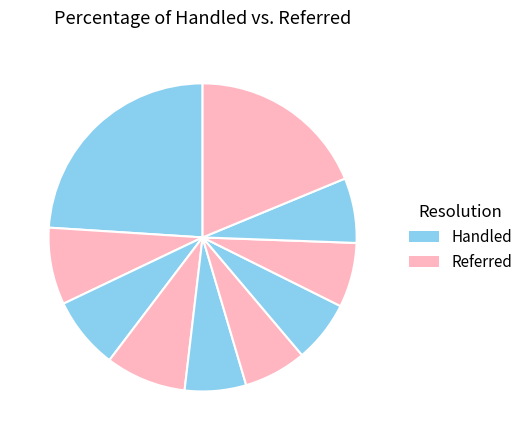

Count the number of slices in the pie.

10